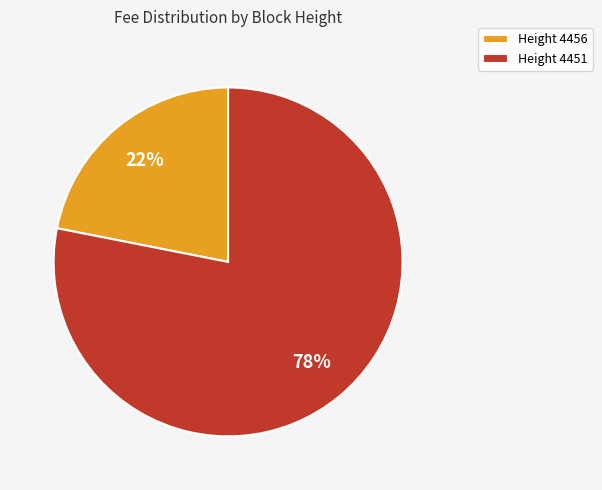

What is the ratio of the value at Height 4456 to the value at Height 4451?

0.3